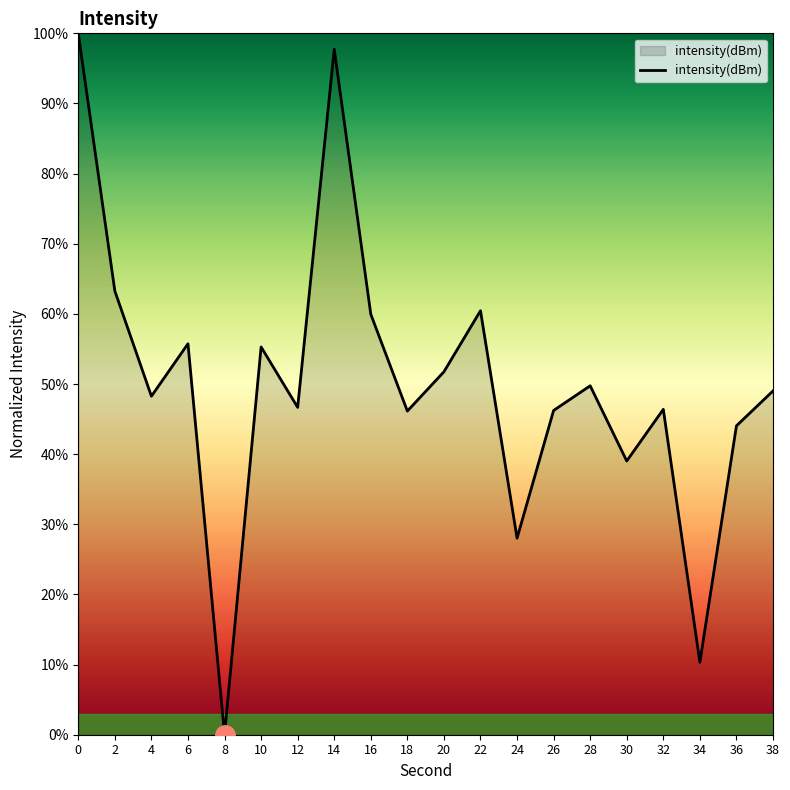

Approximately how many times larger is the value at 12 compared to 34?

4.5